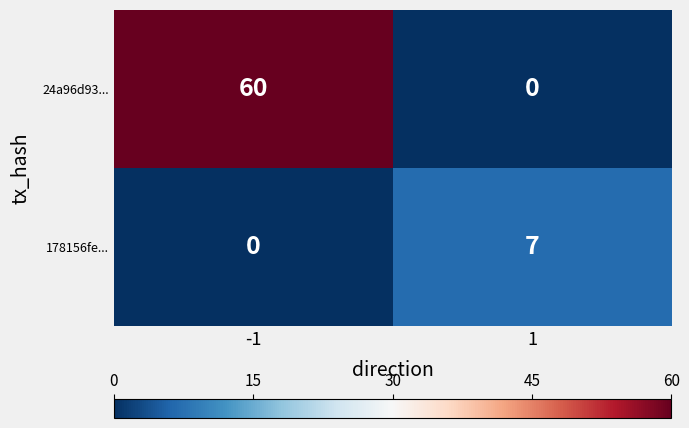

Count the number of categories in the chart.

2